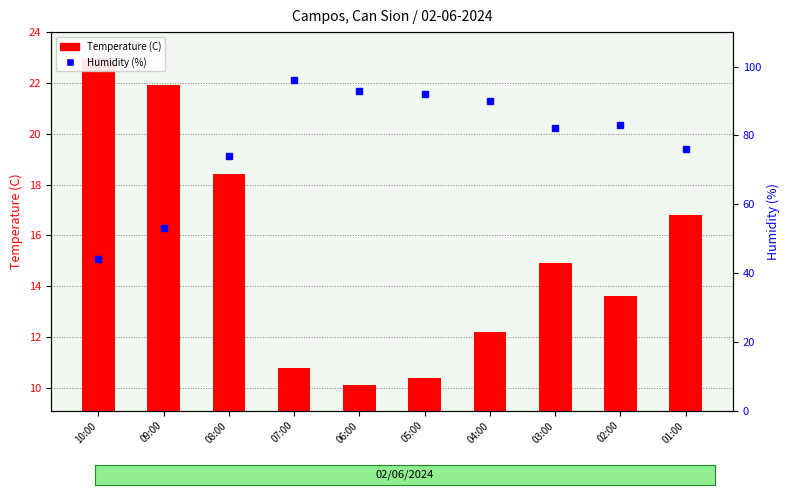

Which category has the lowest value in the Humidity (%) series?

10:00